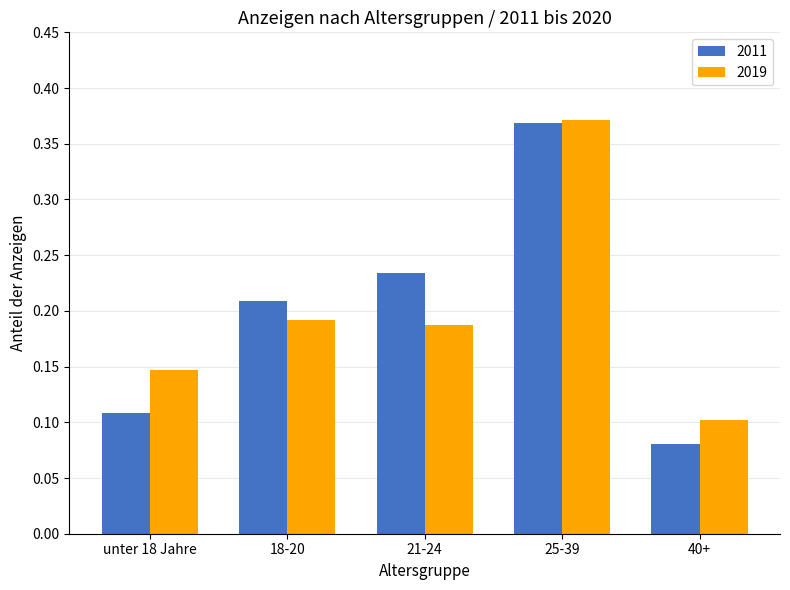

Count the 2011 values in the range 0 to 1.

5